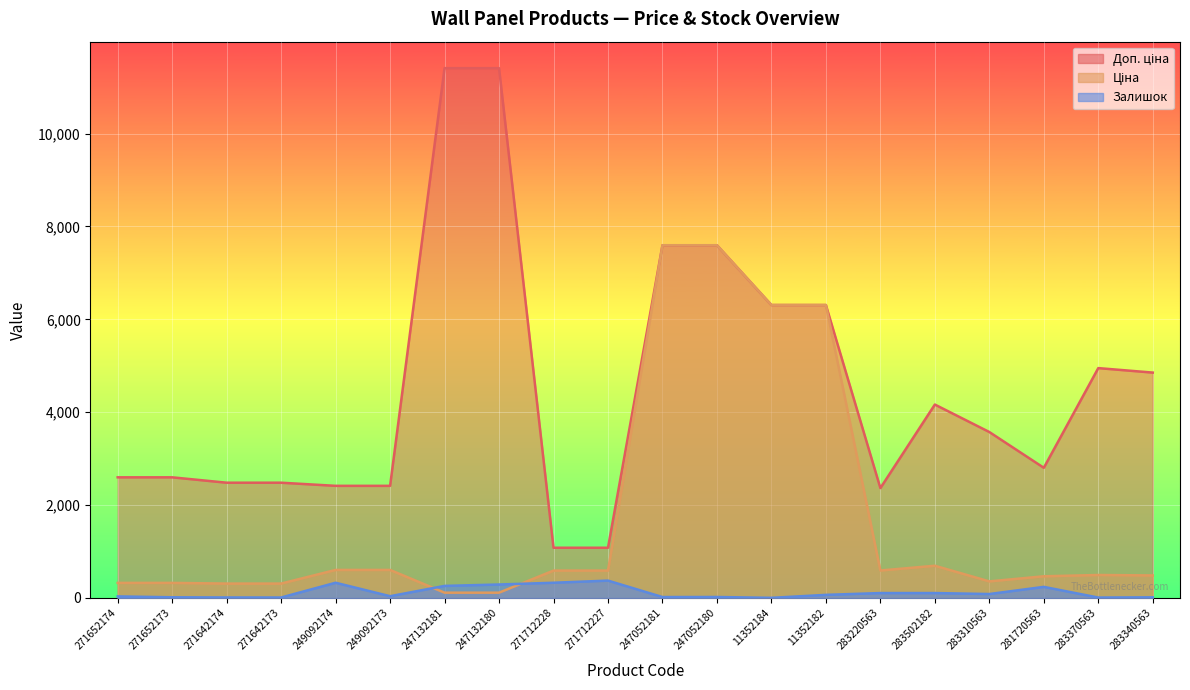

Rank the series at 249092174 from highest to lowest value.

Доп. ціна, Ціна, Залишок